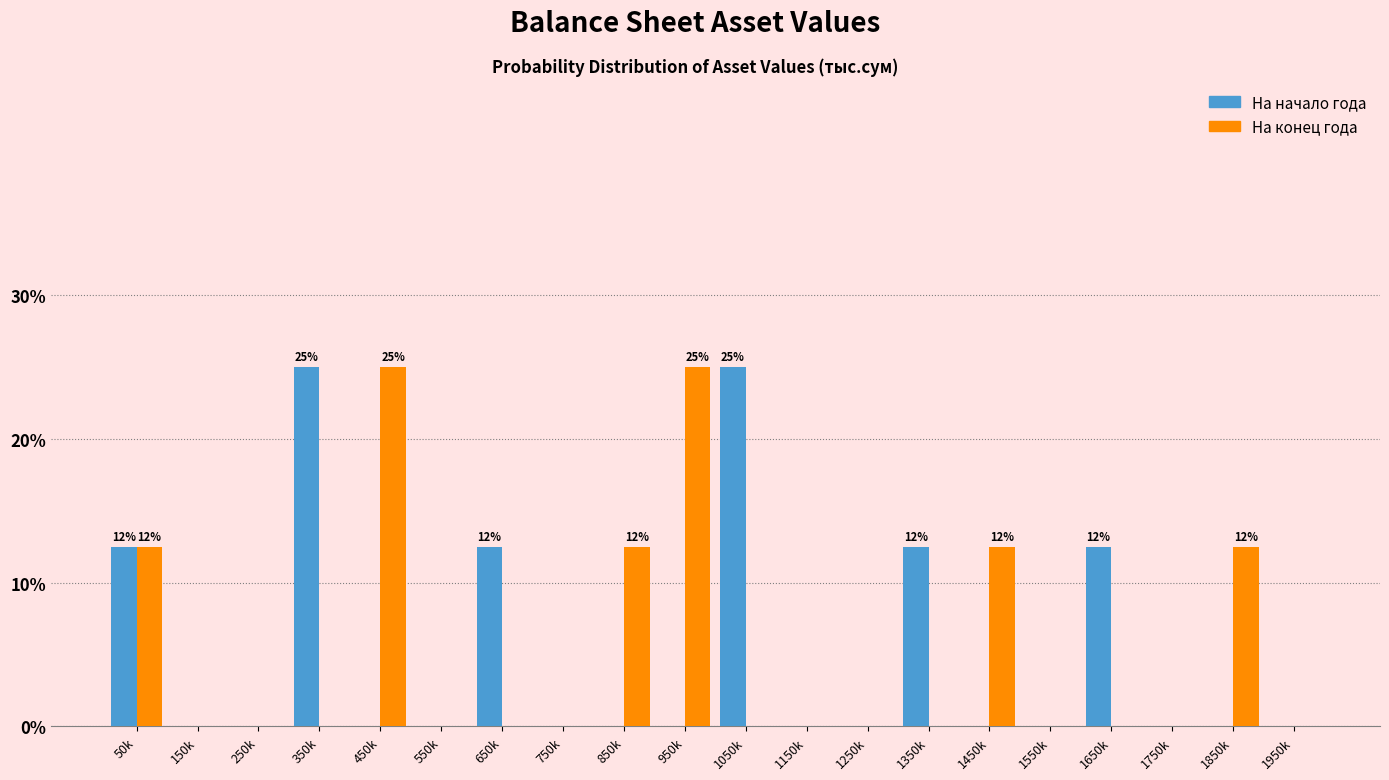

What is the greatest value displayed?

25.0